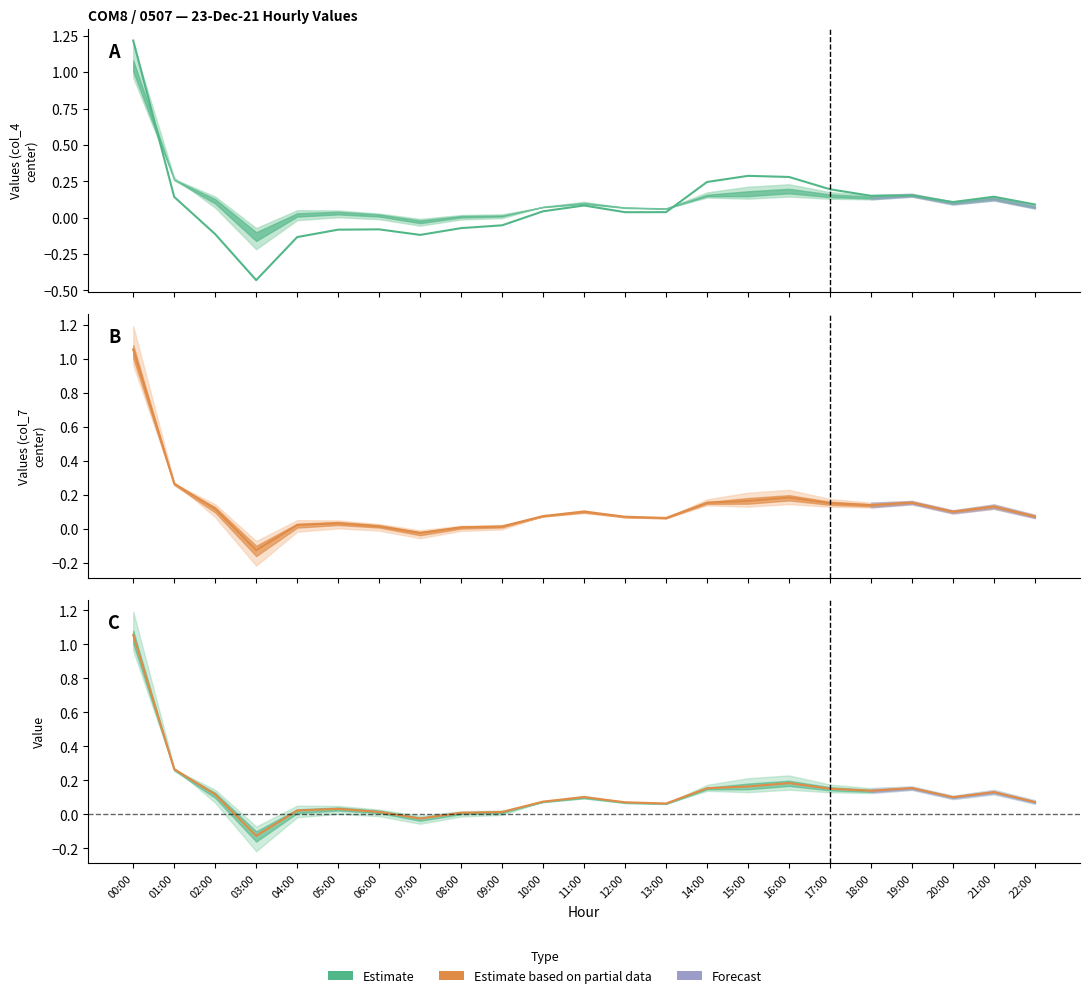

Reading left to right, list all the values displayed in this chart.

col_4: 00:00=1.2	01:00=0.1	02:00=-0.1	03:00=-0.4	04:00=-0.1	05:00=-0.1	06:00=-0.1	07:00=-0.1	08:00=-0.1	09:00=-0.1	10:00=0.0	11:00=0.1	12:00=0.0	13:00=0.0	14:00=0.2	15:00=0.3	16:00=0.3	17:00=0.2	18:00=0.2	19:00=0.2	20:00=0.1	21:00=0.1	22:00=0.1
col_7: 00:00=1.1	01:00=0.3	02:00=0.1	03:00=-0.1	04:00=0.0	05:00=0.0	06:00=0.0	07:00=-0.0	08:00=0.0	09:00=0.0	10:00=0.1	11:00=0.1	12:00=0.1	13:00=0.1	14:00=0.2	15:00=0.2	16:00=0.2	17:00=0.2	18:00=0.1	19:00=0.2	20:00=0.1	21:00=0.1	22:00=0.1